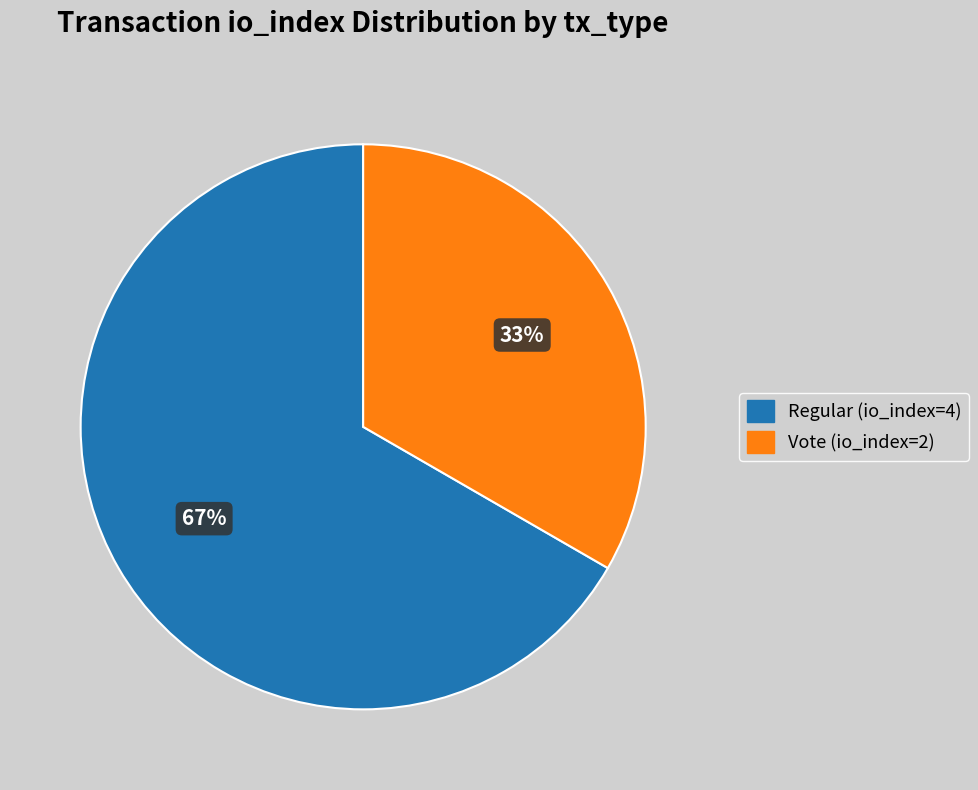

To the nearest percent, what portion does Vote (io_index=2) represent?

33%